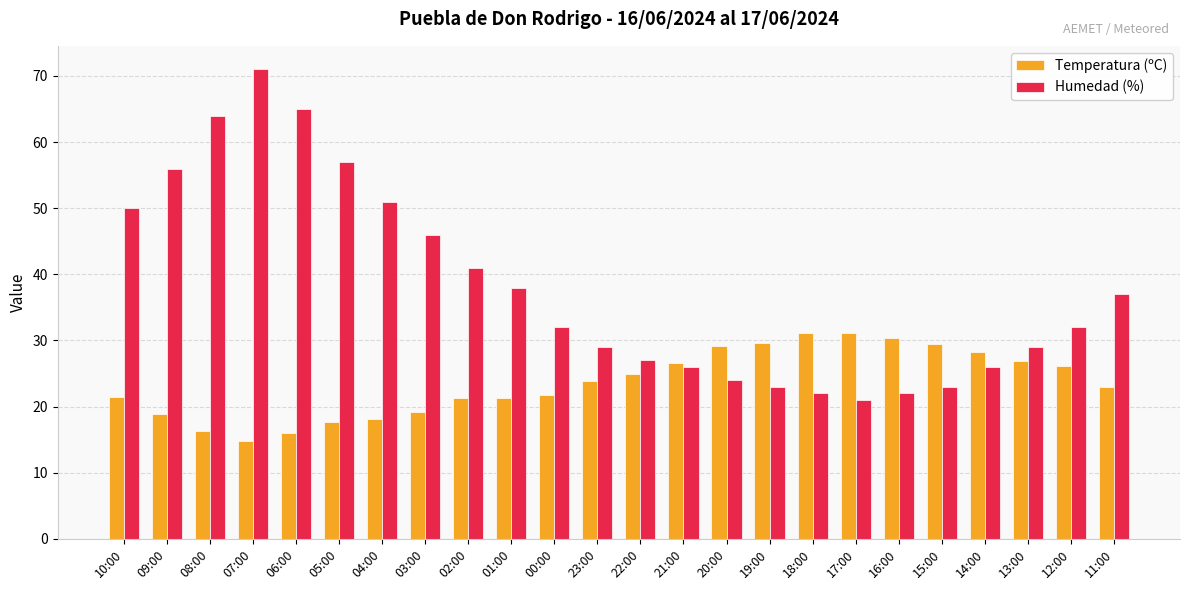

What is the difference between the maximum and minimum values in the Humedad (%) series?

50.0